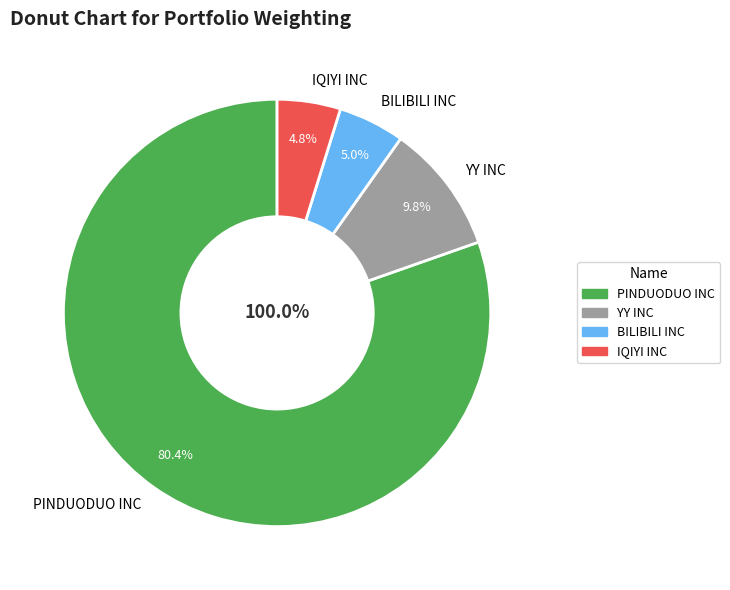

To the nearest percent, what percentage of the pie is IQIYI INC?

5%